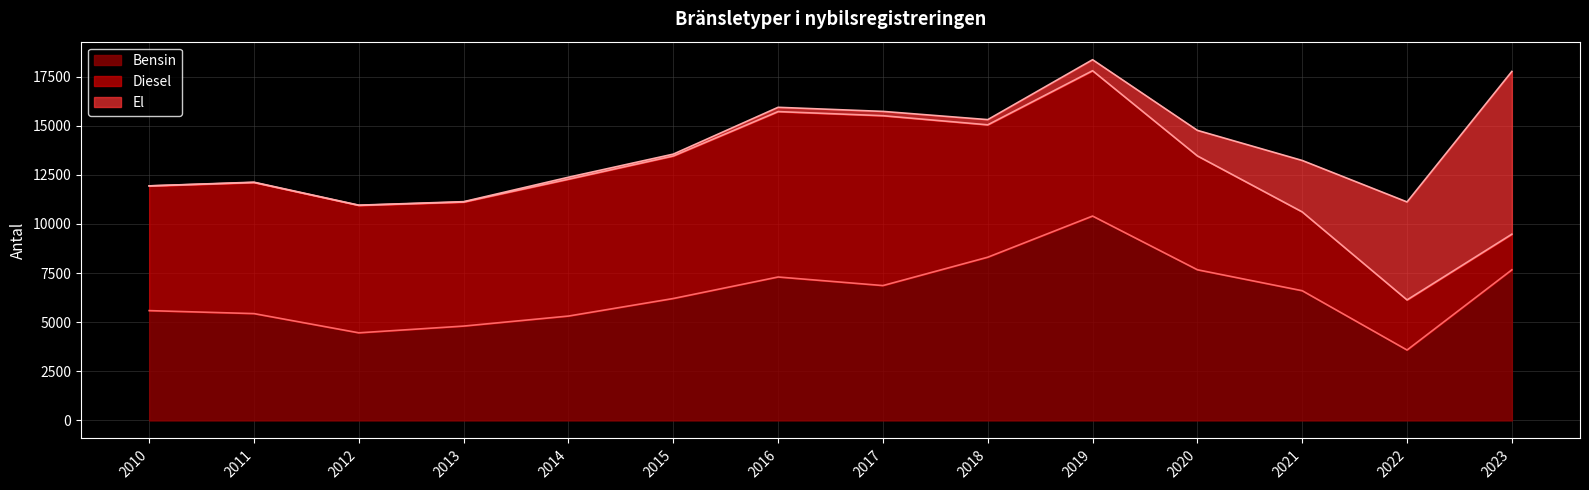

Does the chart display data point markers on the line(s)?

No